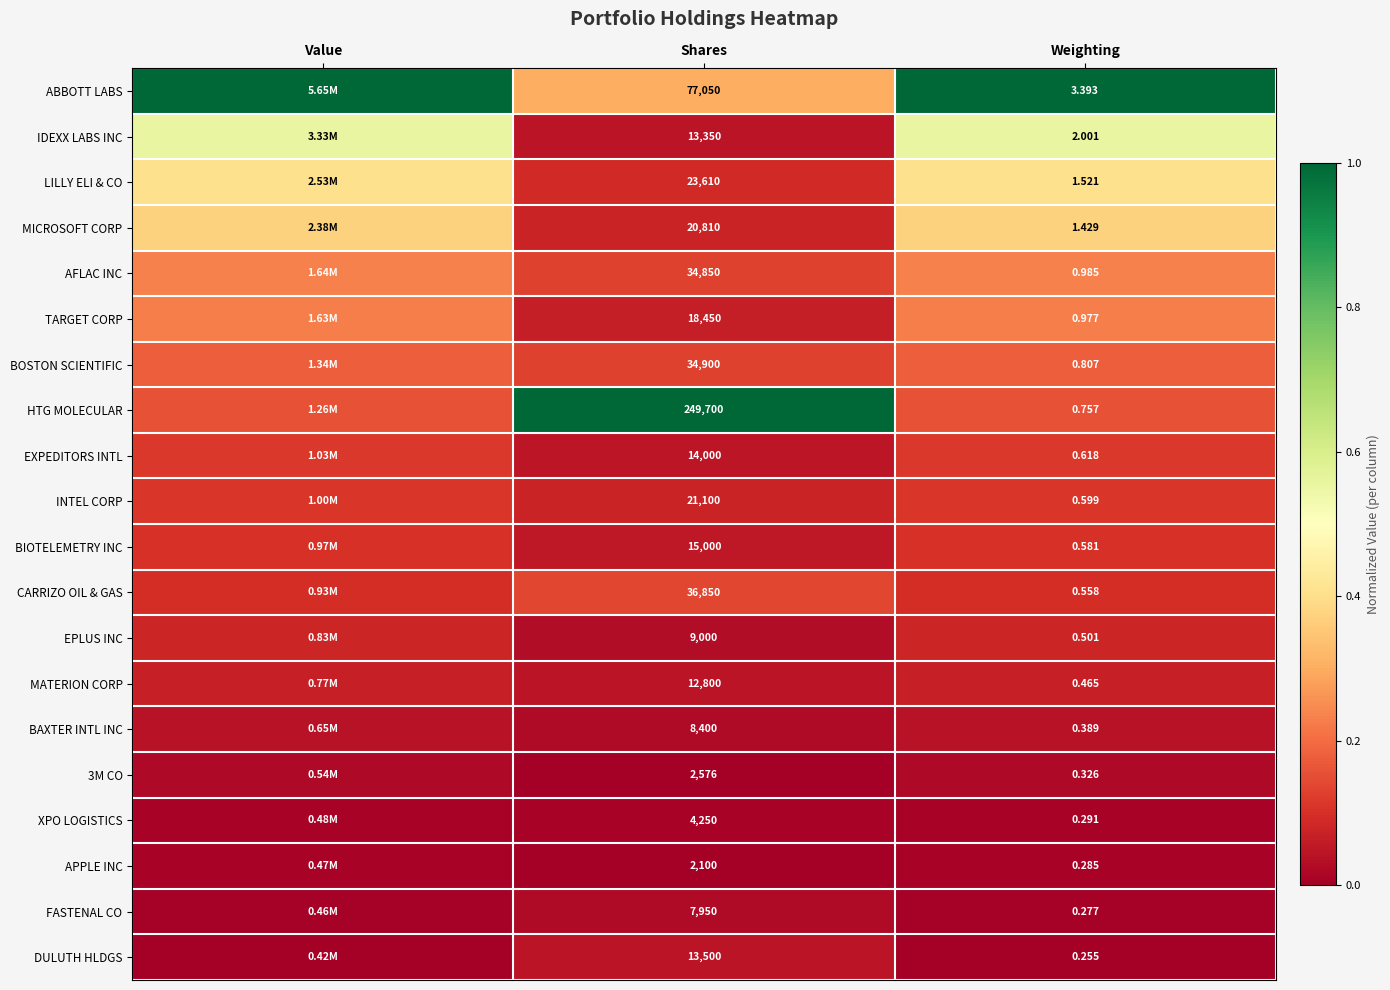

Is the value of MICROSOFT CORP at Shares greater than the value of MATERION CORP at Shares?

Yes